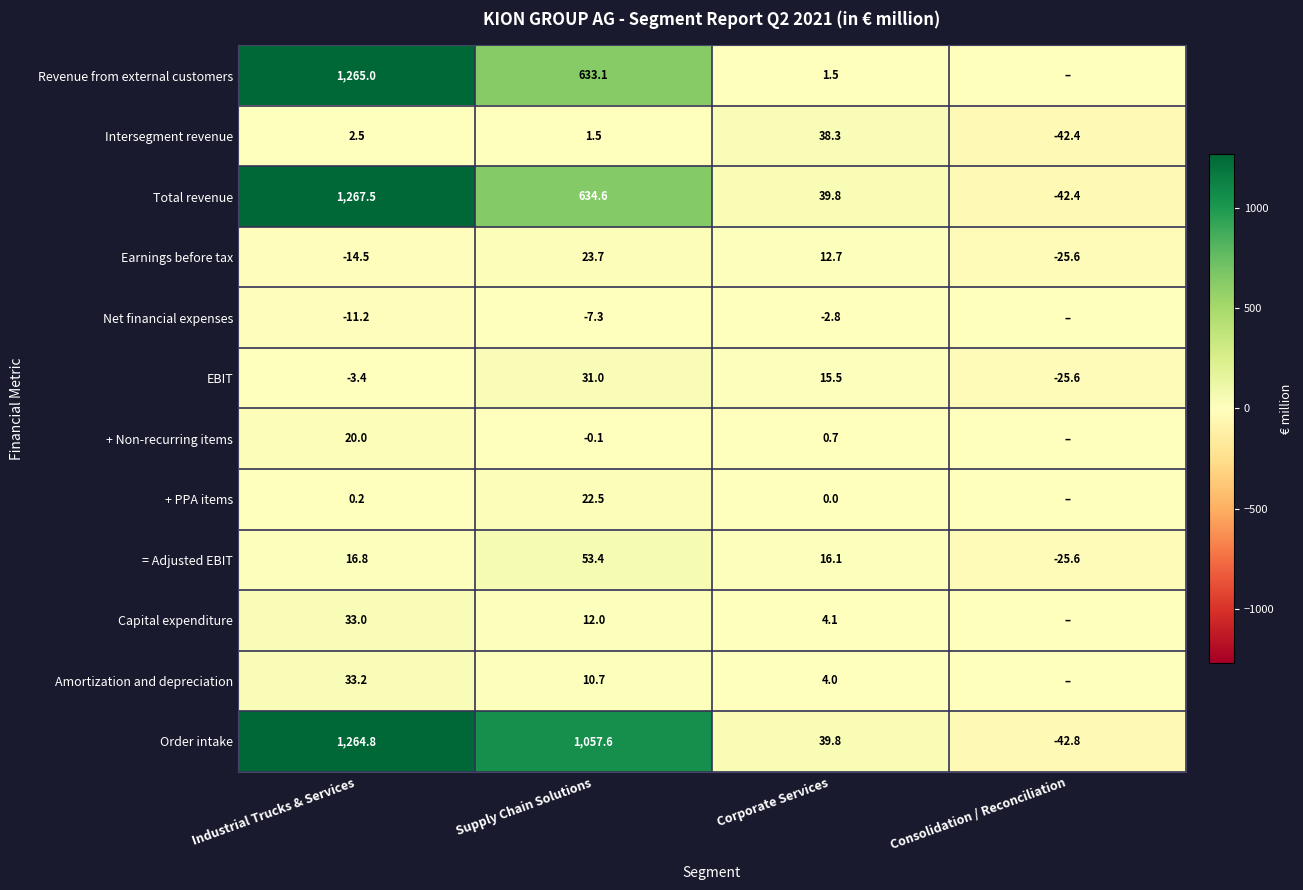

What is the difference between the highest and lowest values at Corporate Services?

42.6